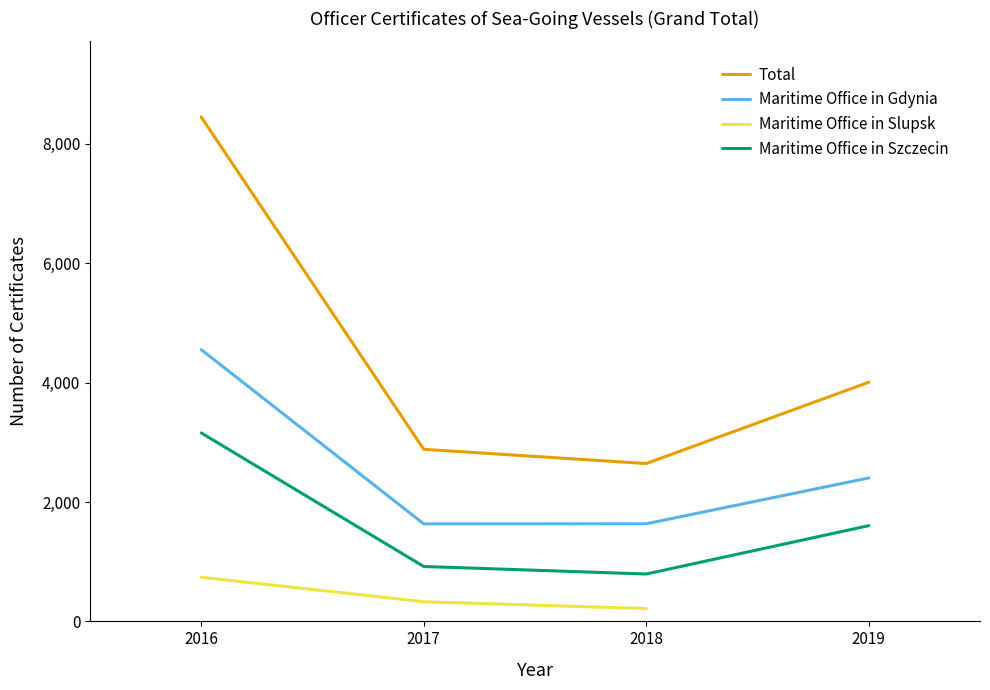

At which category is the sum across all series the highest?

2016